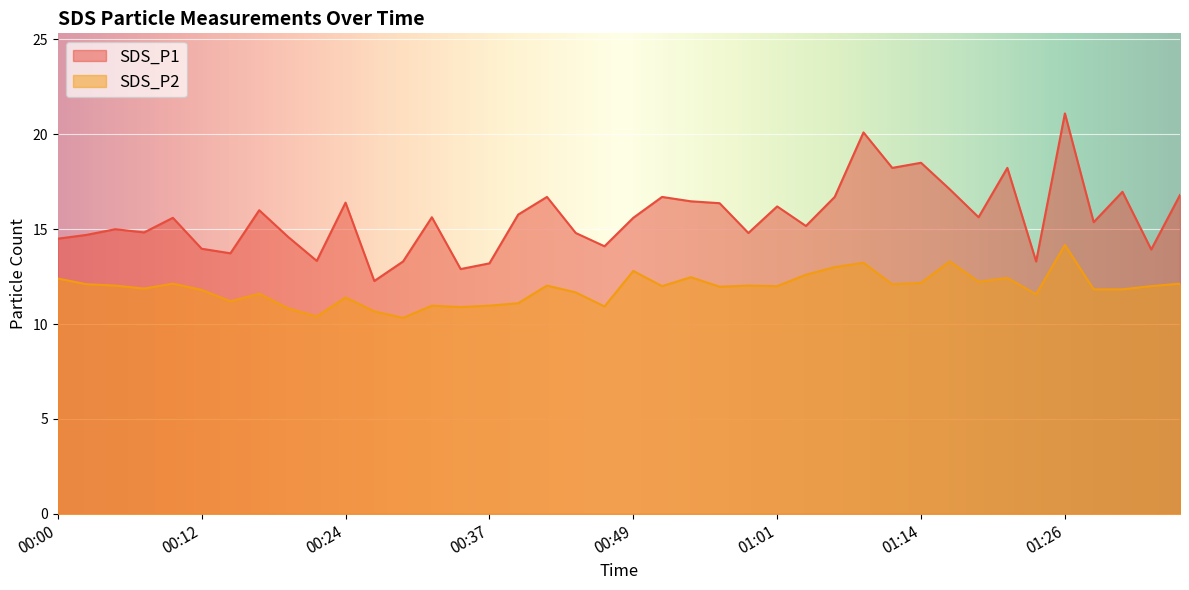

How many categories are shown in the chart?

40